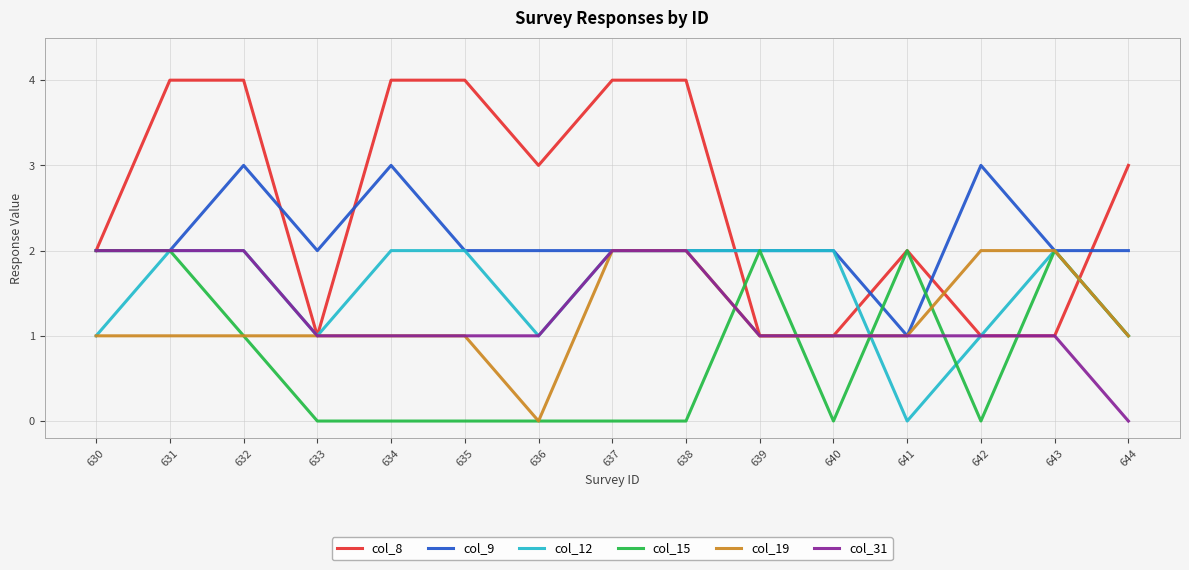

What is the maximum value for col_8?

4